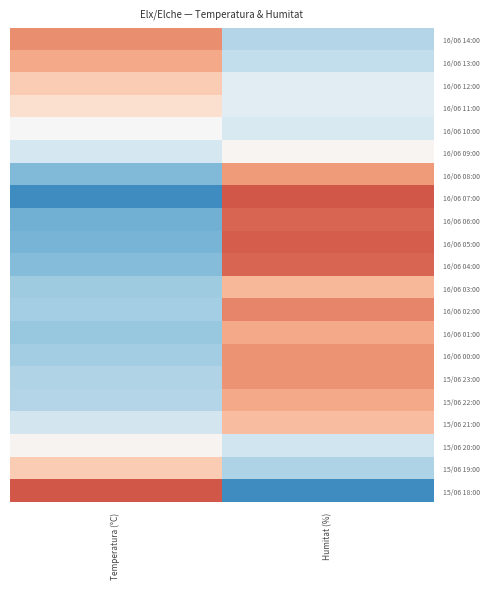

Reading left to right, what are all the values shown in this chart?

16/06 14:00: Temperatura (°C)=0.4	Humitat (%)=-0.2
16/06 13:00: Temperatura (°C)=0.3	Humitat (%)=-0.2
16/06 12:00: Temperatura (°C)=0.2	Humitat (%)=-0.1
16/06 11:00: Temperatura (°C)=0.1	Humitat (%)=-0.1
16/06 10:00: Temperatura (°C)=0.0	Humitat (%)=-0.1
16/06 09:00: Temperatura (°C)=-0.1	Humitat (%)=0.0
16/06 08:00: Temperatura (°C)=-0.4	Humitat (%)=0.3
16/06 07:00: Temperatura (°C)=-0.5	Humitat (%)=0.5
16/06 06:00: Temperatura (°C)=-0.4	Humitat (%)=0.5
16/06 05:00: Temperatura (°C)=-0.4	Humitat (%)=0.5
16/06 04:00: Temperatura (°C)=-0.3	Humitat (%)=0.5
16/06 03:00: Temperatura (°C)=-0.3	Humitat (%)=0.3
16/06 02:00: Temperatura (°C)=-0.3	Humitat (%)=0.4
16/06 01:00: Temperatura (°C)=-0.3	Humitat (%)=0.3
16/06 00:00: Temperatura (°C)=-0.3	Humitat (%)=0.4
15/06 23:00: Temperatura (°C)=-0.2	Humitat (%)=0.4
15/06 22:00: Temperatura (°C)=-0.2	Humitat (%)=0.3
15/06 21:00: Temperatura (°C)=-0.1	Humitat (%)=0.2
15/06 20:00: Temperatura (°C)=0.0	Humitat (%)=-0.2
15/06 19:00: Temperatura (°C)=0.2	Humitat (%)=-0.2
15/06 18:00: Temperatura (°C)=0.5	Humitat (%)=-0.5